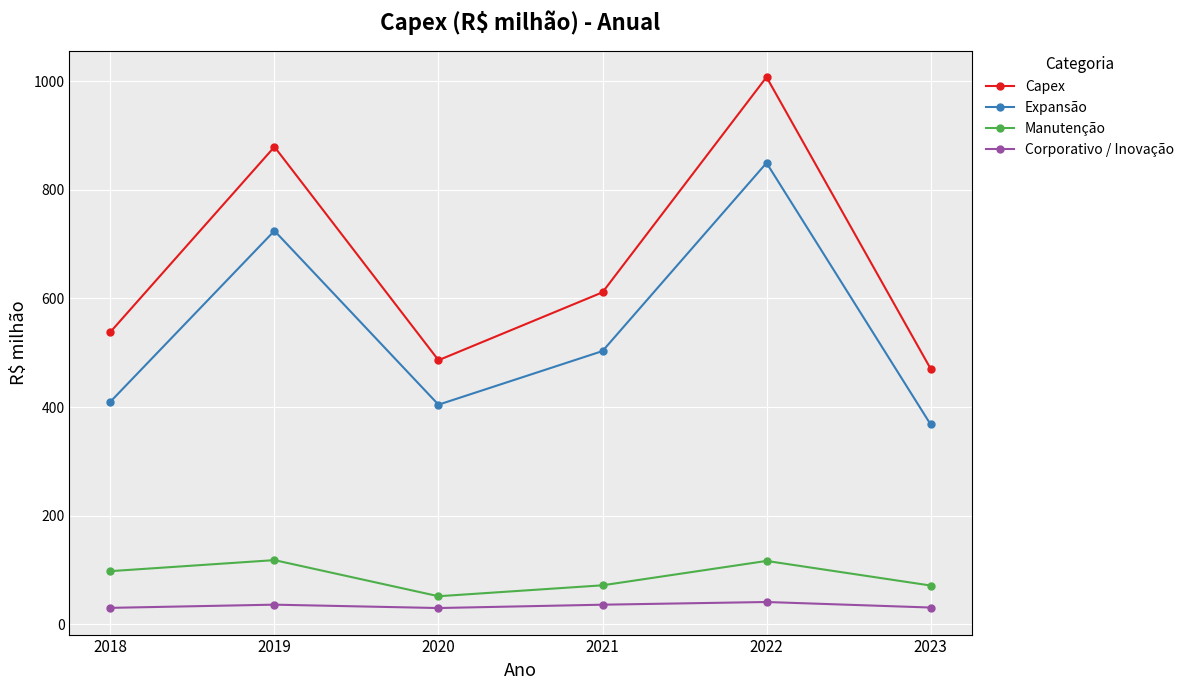

What value does the Expansão series have at 2020?

404.5